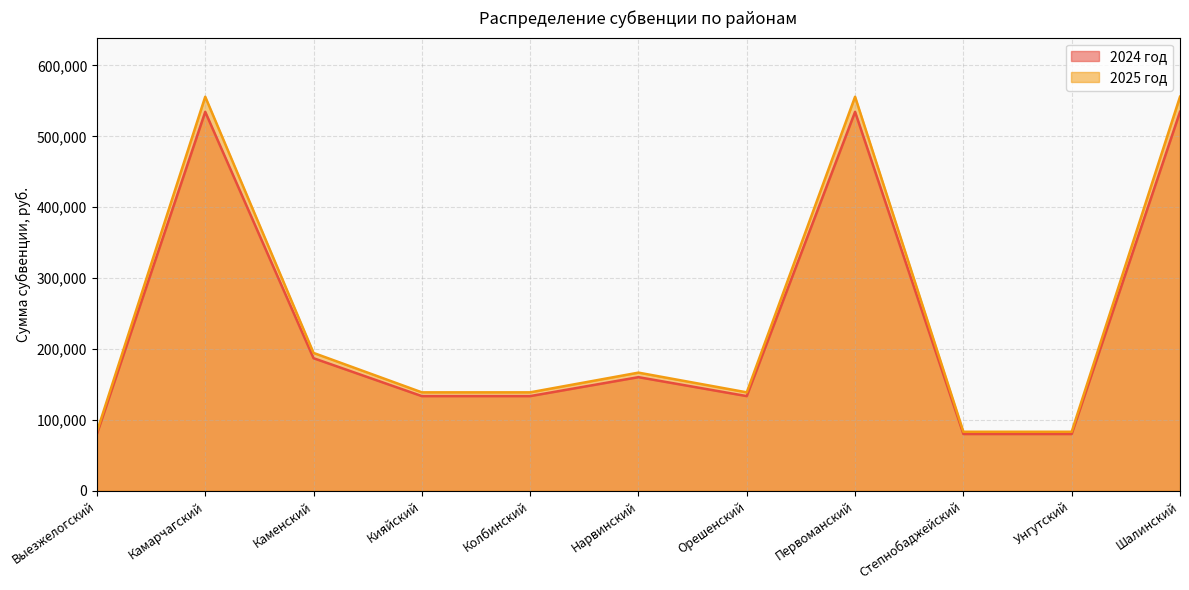

The value of 2025 год at Камарчагский is 555793.8. True or false?

True